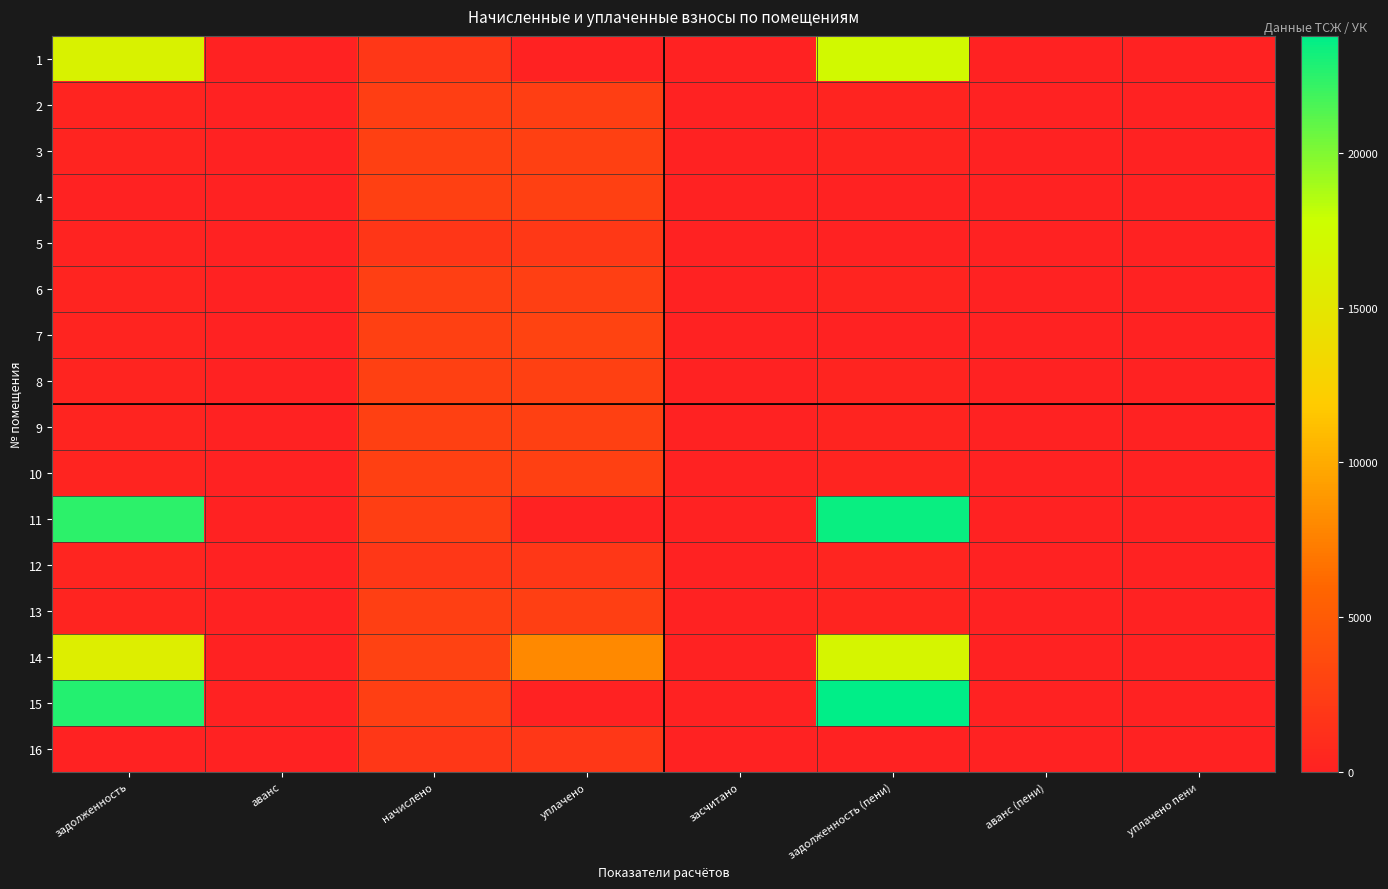

Reading right to left, extract all data points from this chart.

1: уплачено пени=0.0	аванс (пени)=0.0	задолженность (пени)=17163.2	засчитано=0.0	уплачено=0.0	начислено=1907.4	аванс=0.0	задолженность=16394.1
2: уплачено пени=0.0	аванс (пени)=0.0	задолженность (пени)=216.3	засчитано=0.0	уплачено=2595.2	начислено=2594.9	аванс=0.0	задолженность=216.3
3: уплачено пени=0.0	аванс (пени)=0.0	задолженность (пени)=231.4	засчитано=0.0	уплачено=2776.8	начислено=2776.8	аванс=0.0	задолженность=231.4
4: уплачено пени=0.0	аванс (пени)=0.0	задолженность (пени)=0.0	засчитано=0.0	уплачено=2722.1	начислено=2722.1	аванс=0.0	задолженность=0.0
5: уплачено пени=0.2	аванс (пени)=0.6	задолженность (пени)=0.0	засчитано=0.0	уплачено=1995.3	начислено=1841.3	аванс=0.0	задолженность=153.4
6: уплачено пени=0.6	аванс (пени)=0.0	задолженность (пени)=218.0	засчитано=0.0	уплачено=2614.4	начислено=2614.6	аванс=0.0	задолженность=218.3
7: уплачено пени=1.1	аванс (пени)=0.4	задолженность (пени)=0.0	засчитано=0.0	уплачено=2931.3	начислено=2705.5	аванс=0.0	задолженность=225.6
8: уплачено пени=0.0	аванс (пени)=0.0	задолженность (пени)=221.6	засчитано=0.0	уплачено=2713.6	начислено=2709.4	аванс=0.0	задолженность=225.8
9: уплачено пени=0.0	аванс (пени)=0.0	задолженность (пени)=225.0	засчитано=0.0	уплачено=2699.9	начислено=2699.9	аванс=0.0	задолженность=225.0
10: уплачено пени=0.0	аванс (пени)=0.0	задолженность (пени)=231.8	засчитано=0.0	уплачено=2781.2	начислено=2781.2	аванс=0.0	задолженность=231.8
11: уплачено пени=0.0	аванс (пени)=0.0	задолженность (пени)=23487.2	засчитано=0.0	уплачено=0.0	начислено=2594.9	аванс=0.0	задолженность=22438.0
12: уплачено пени=0.0	аванс (пени)=0.0	задолженность (пени)=318.1	засчитано=0.0	уплачено=1876.2	начислено=1876.2	аванс=0.0	задолженность=317.3
13: уплачено пени=0.0	аванс (пени)=0.0	задолженность (пени)=219.9	засчитано=0.0	уплачено=2639.4	начислено=2639.4	аванс=0.0	задолженность=219.9
14: уплачено пени=0.0	аванс (пени)=0.0	задолженность (пени)=16752.5	засчитано=0.0	уплачено=8000.0	начислено=2787.0	аванс=0.0	задолженность=15800.8
15: уплачено пени=0.0	аванс (пени)=0.0	задолженность (пени)=23779.4	засчитано=0.0	уплачено=0.0	начислено=2626.7	аванс=0.0	задолженность=22717.3
16: уплачено пени=0.0	аванс (пени)=0.0	задолженность (пени)=0.0	засчитано=0.0	уплачено=1925.2	начислено=1925.2	аванс=0.0	задолженность=0.0